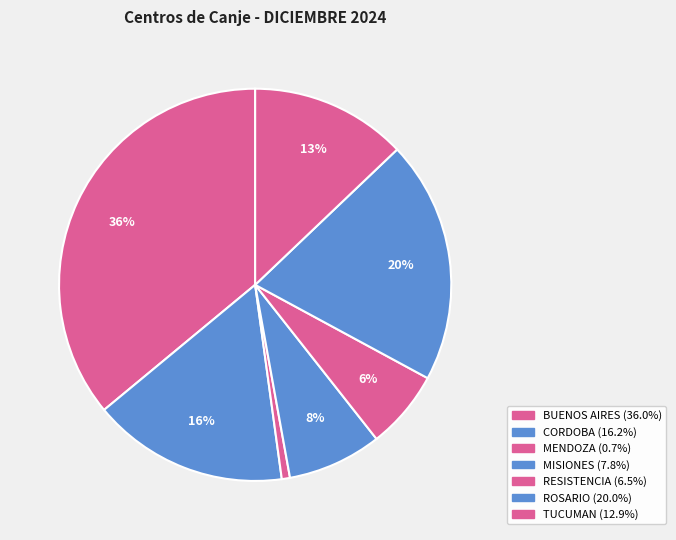

How many slices are in this pie chart?

7